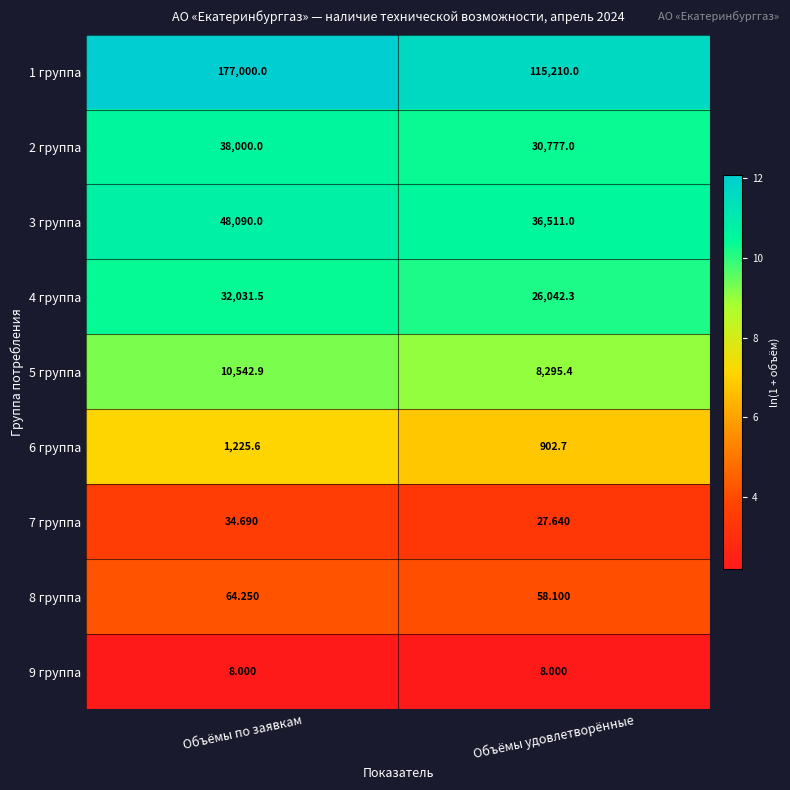

List the labels in order of 1 группа value, largest first.

Объёмы по заявкам, Объёмы удовлетворённые